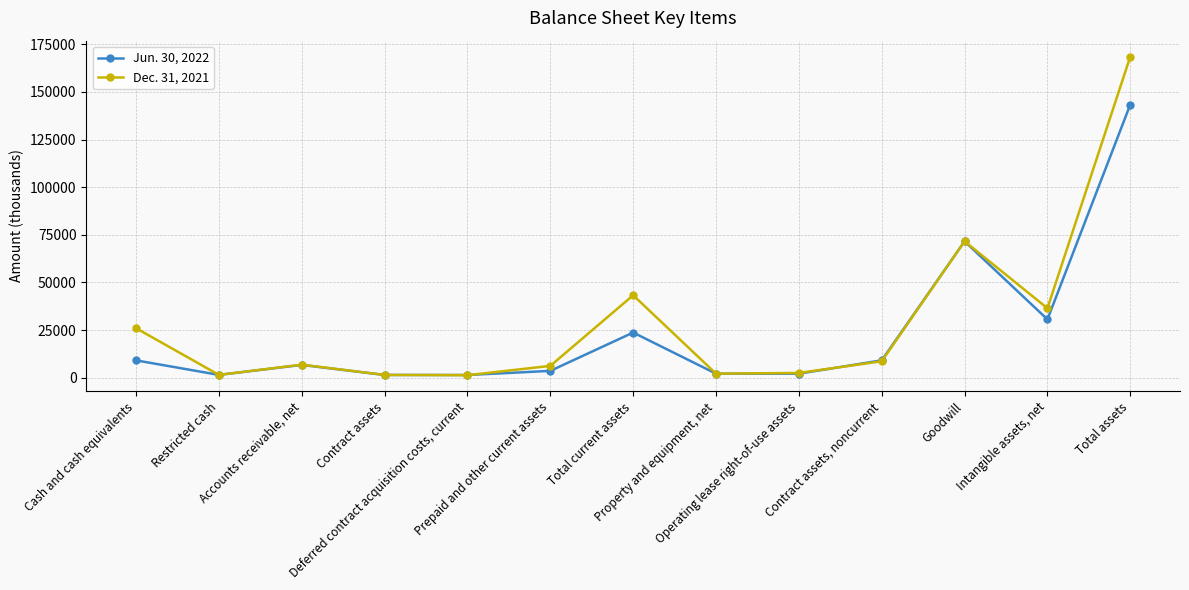

Is it true that Jun. 30, 2022 equals 1431 at Contract assets?

True